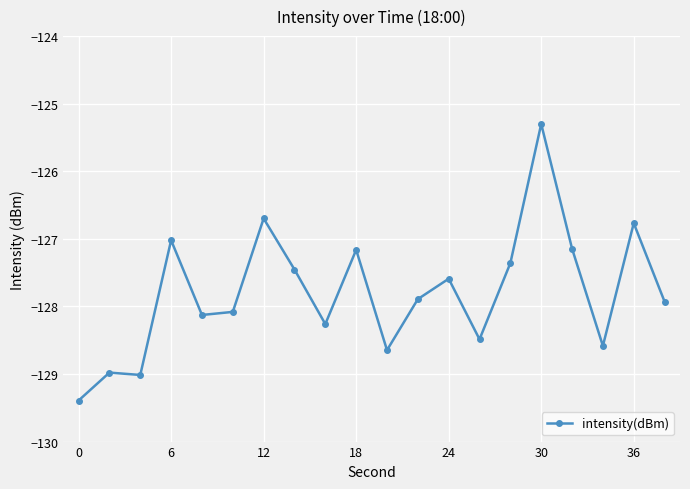

True or false: there are more than 0 points higher than both neighbors.

True